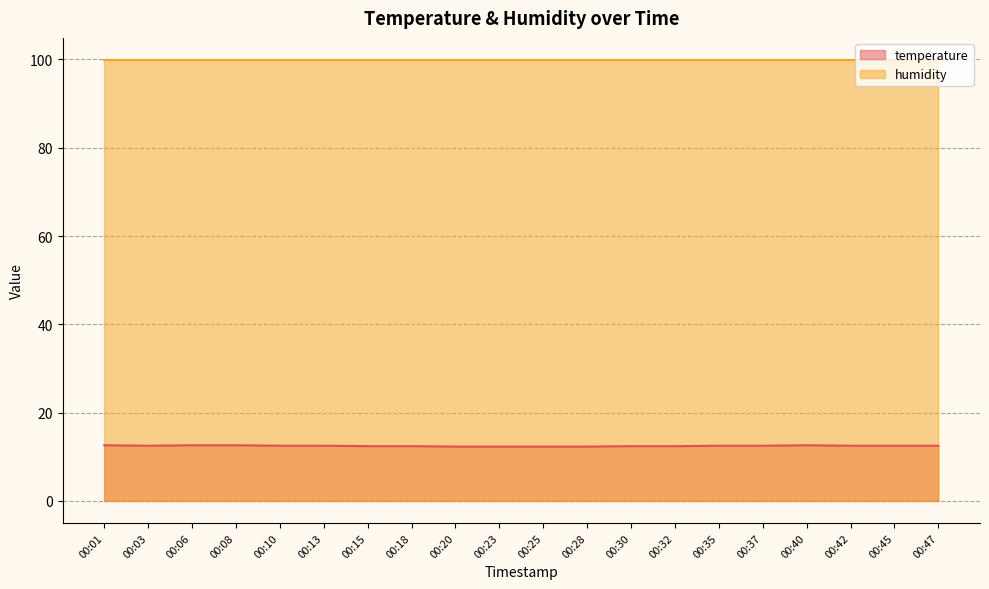

At 00:15, list the series in order from smallest to largest.

temperature, humidity